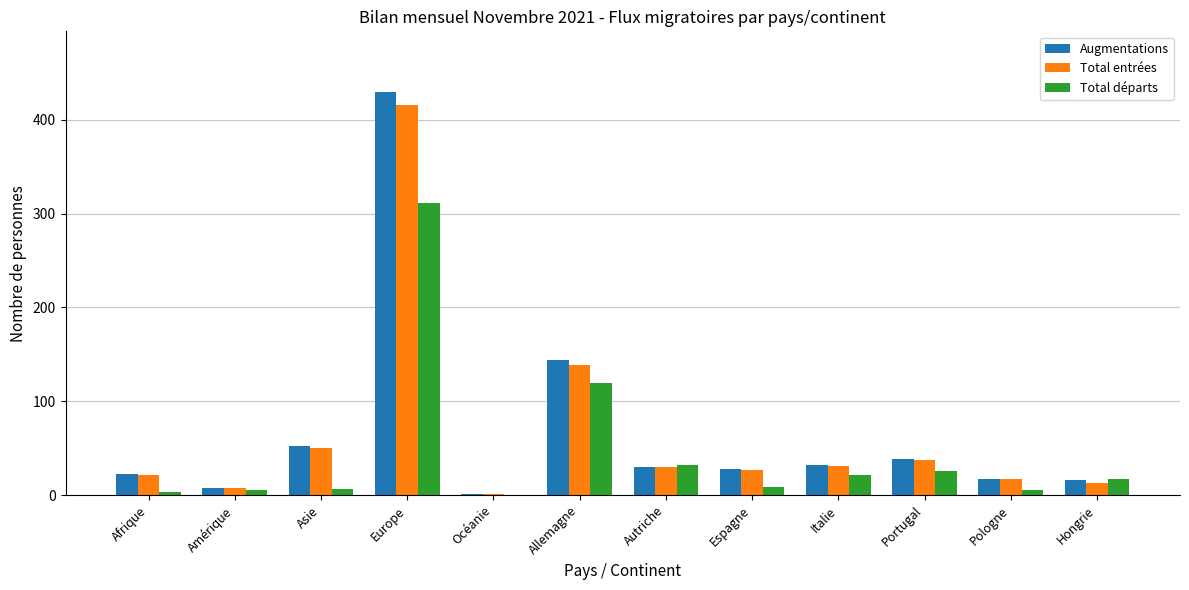

At which category is the sum across all series the highest?

Europe